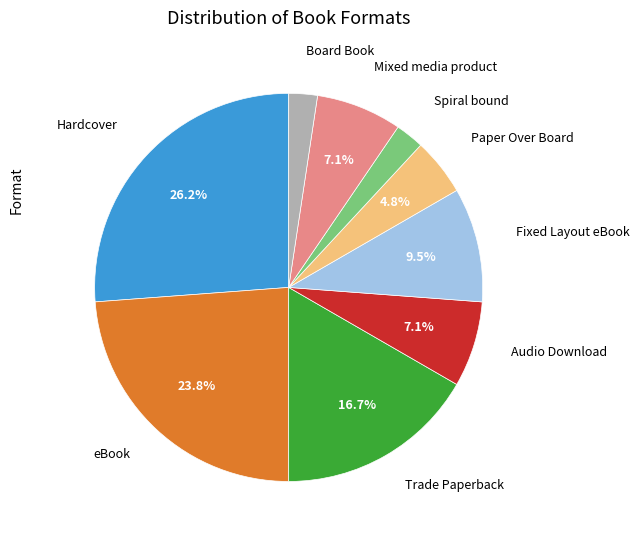

Is there any slice that represents more than half of the pie?

No